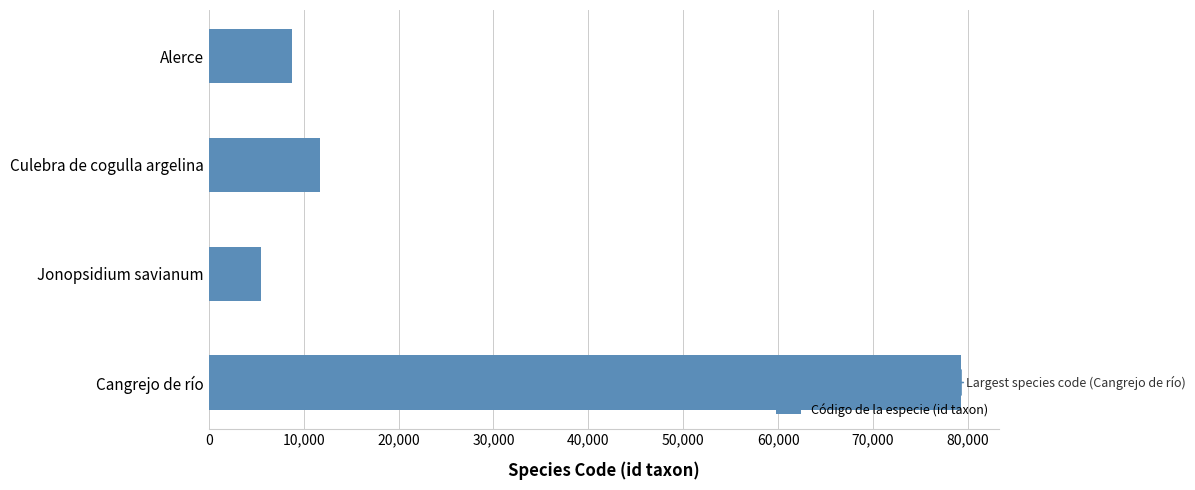

What is the difference between the maximum and second lowest values?

70542